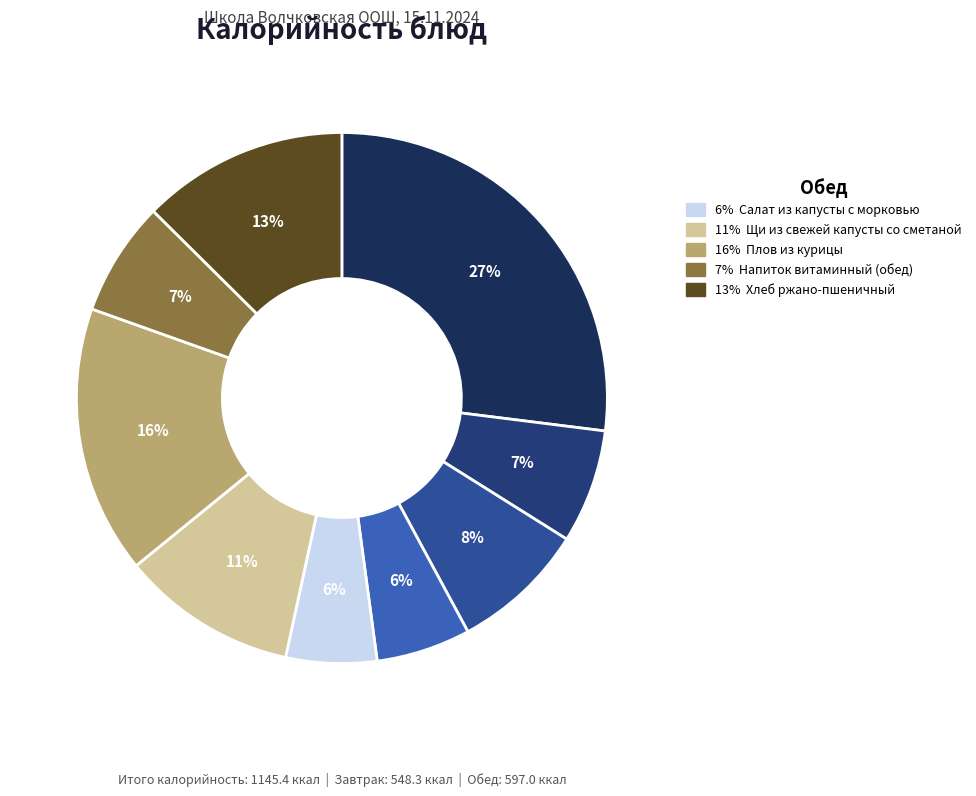

How many slices are in this pie chart?

9